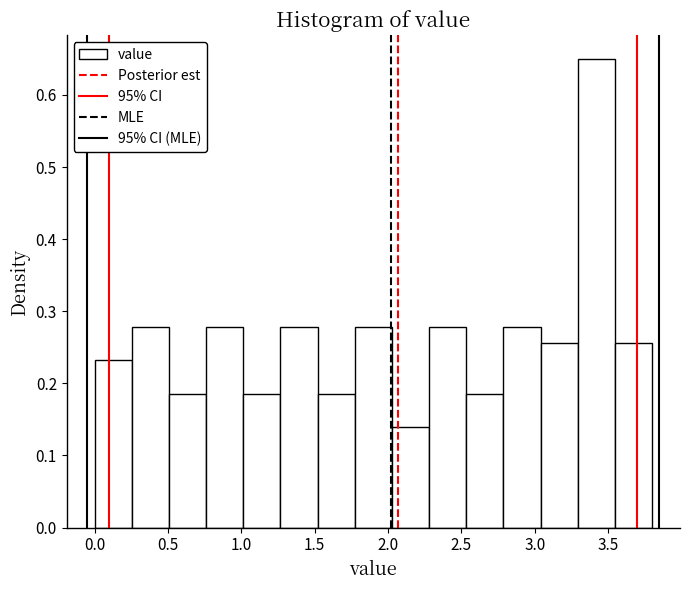

Which range on the x-axis has the tallest bar?

3.30 to 3.55